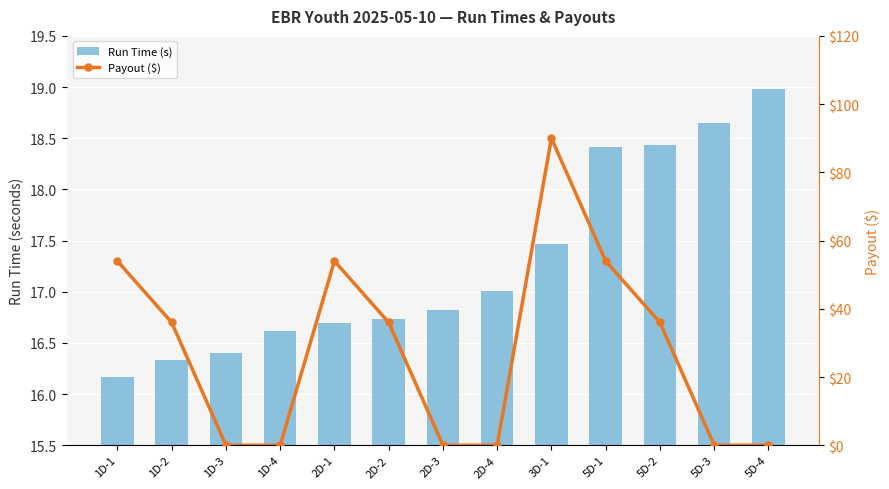

The Payout ($) series shows 0.0 at 1D-3. True or false?

True